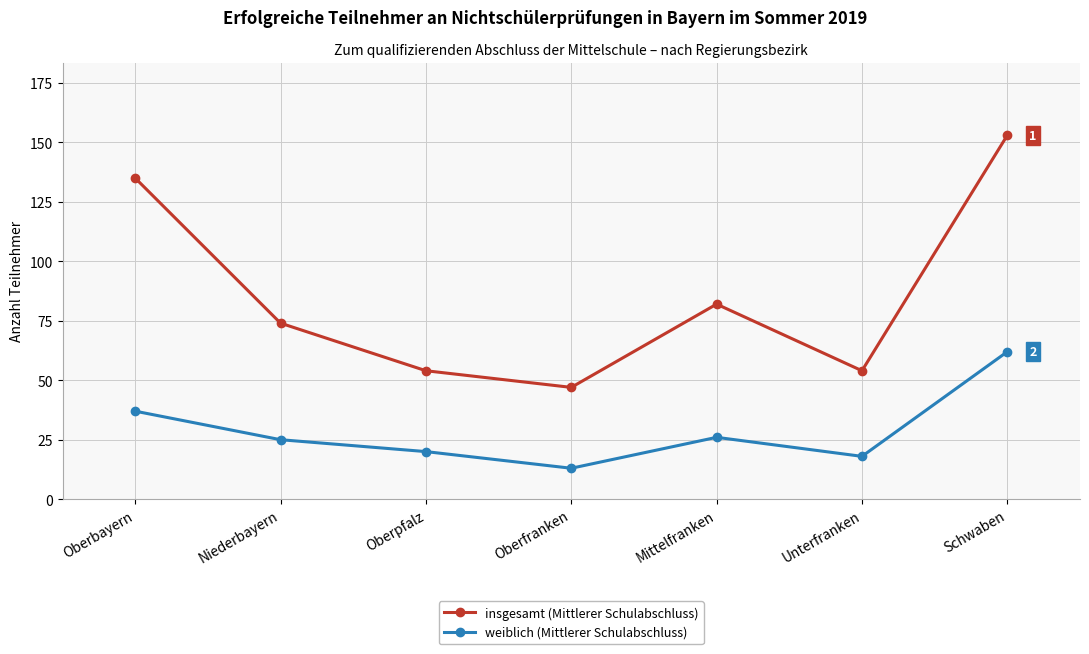

How many categories are shown in the chart?

7